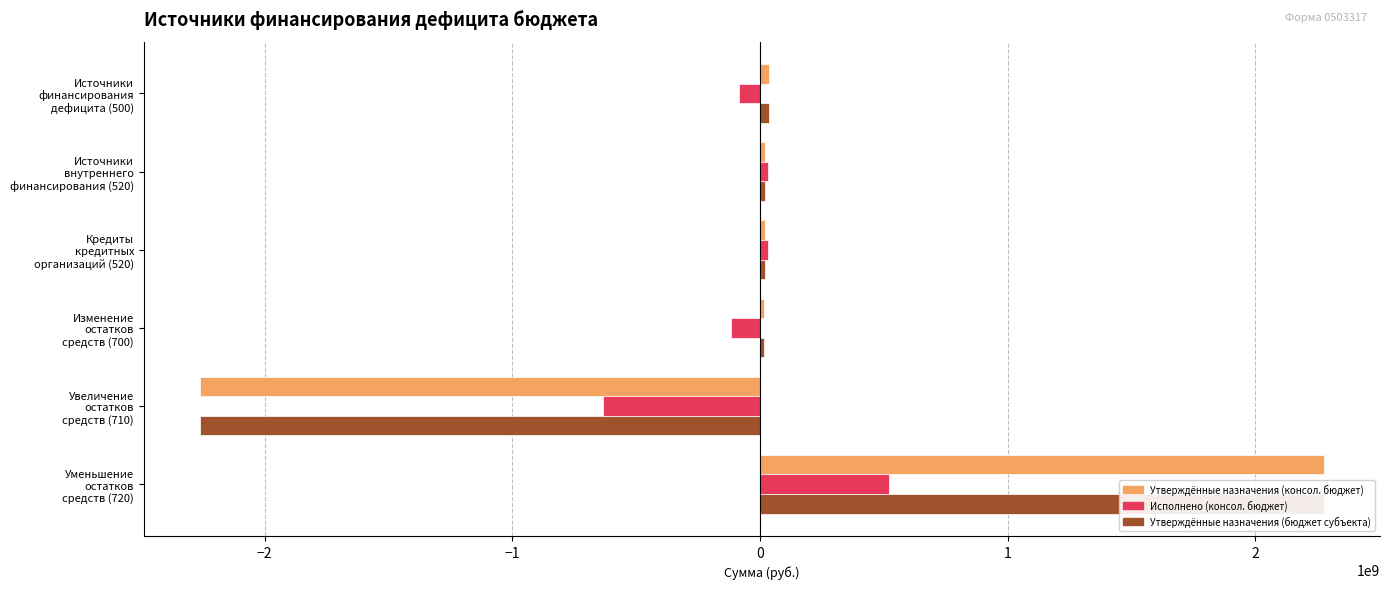

What is the spread (max minus min) of values at Увеличение остатков средств (710)?

1626195602.4